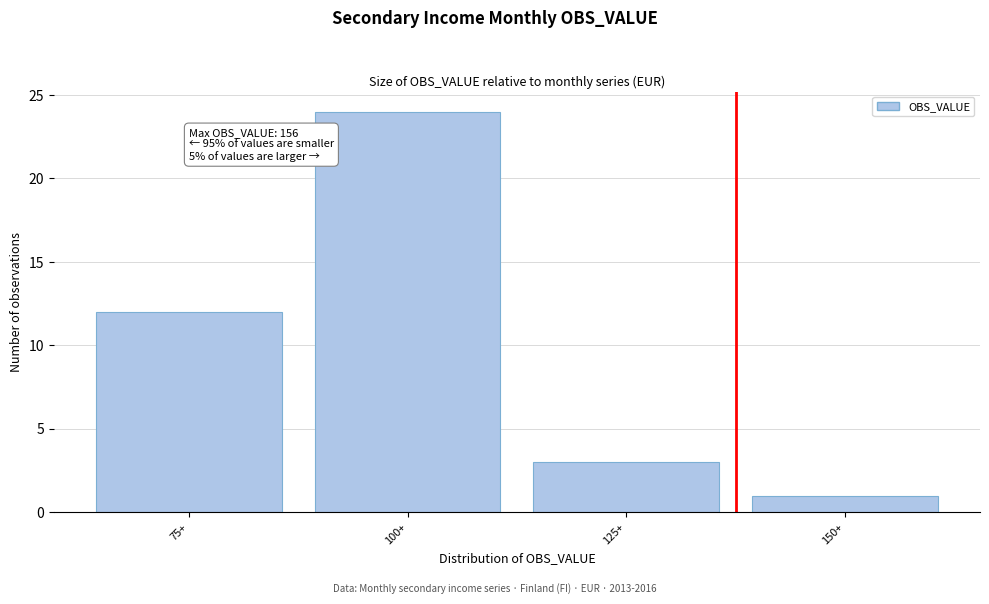

Reading right to left, what are all the values shown in this chart?

1	3	24	12